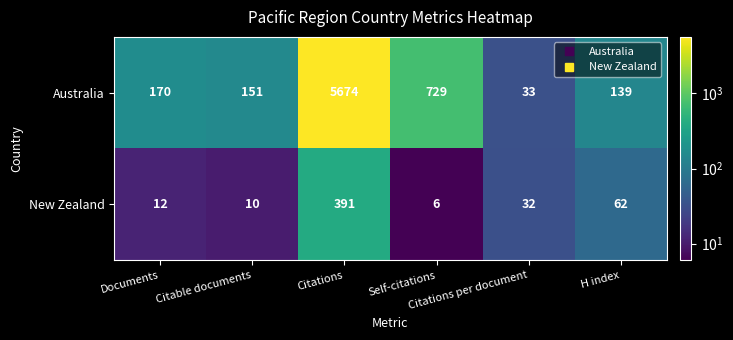

Rank the series by their average value, from highest to lowest.

Australia, New Zealand